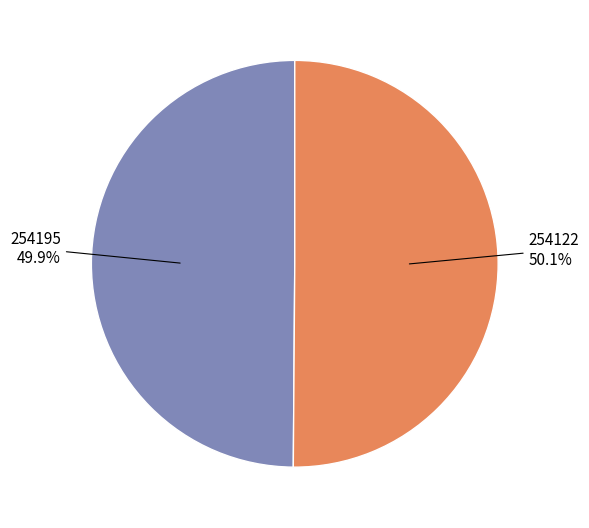

Is there a majority slice in this chart?

Yes